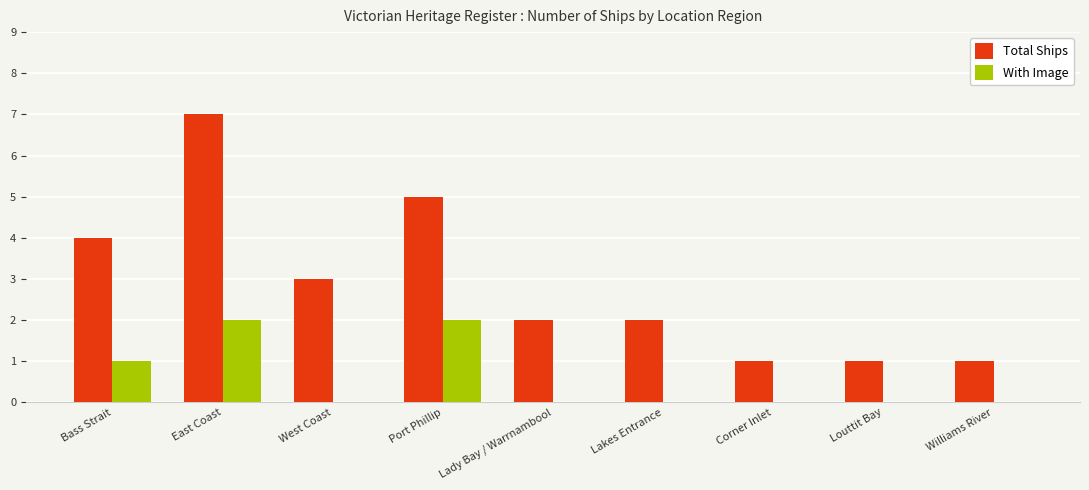

What are all the series names shown in the legend?

Total Ships, With Image